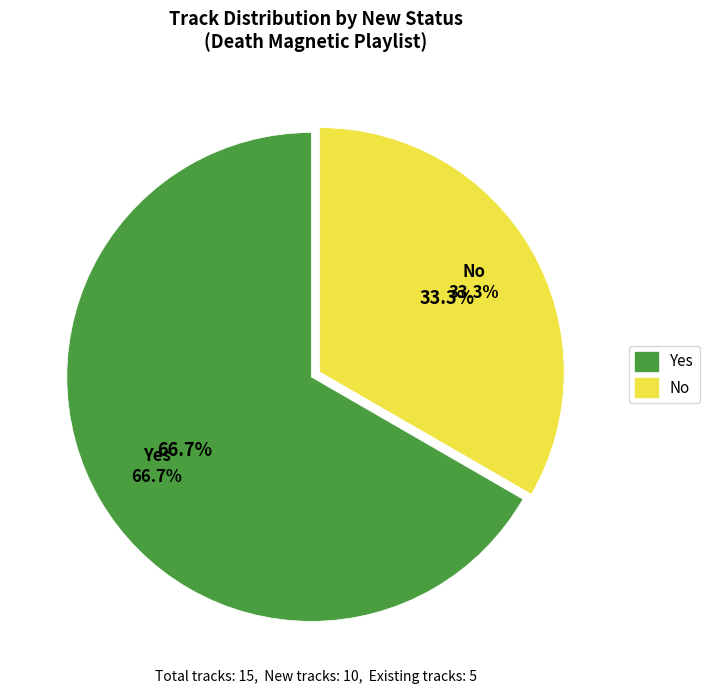

How many segments does this pie chart have?

2